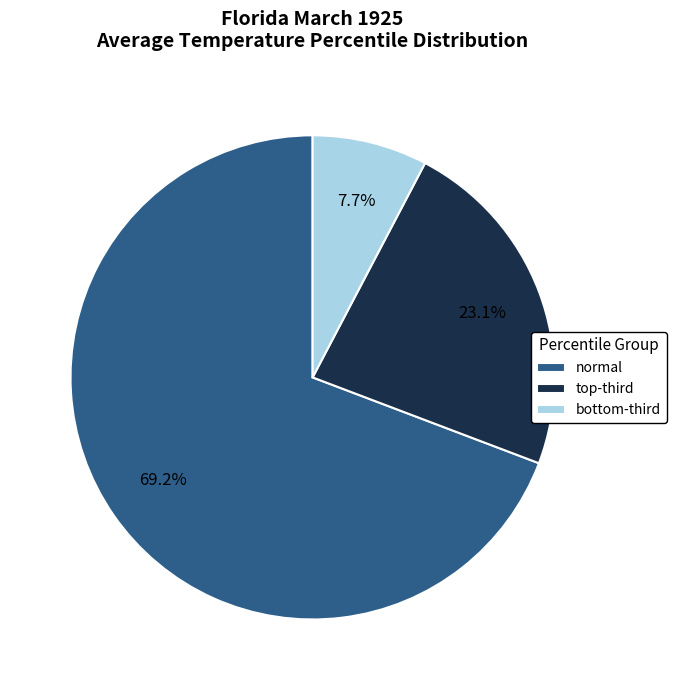

Rank the categories by value from lowest to highest.

bottom-third, top-third, normal